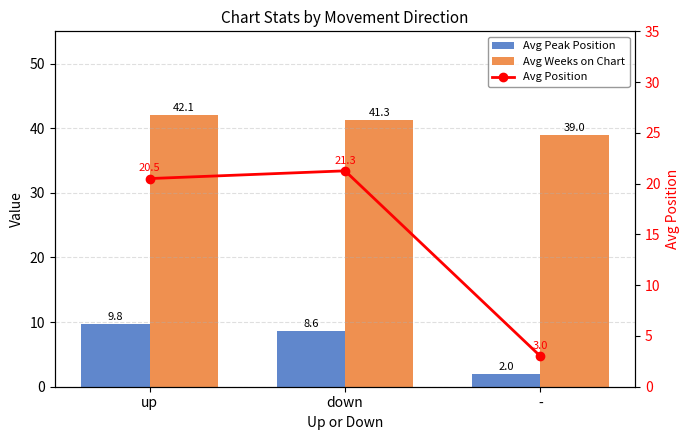

What is the highest value of the Avg Peak Position series?

9.8